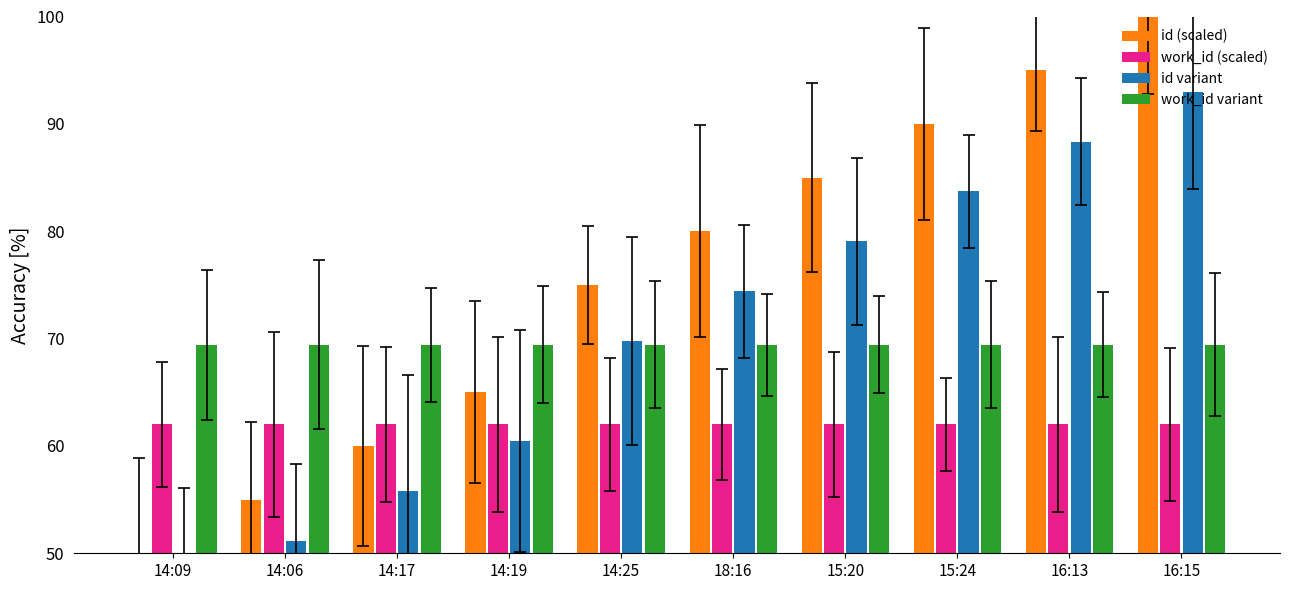

Which label corresponds to the largest value in the chart?

16:15